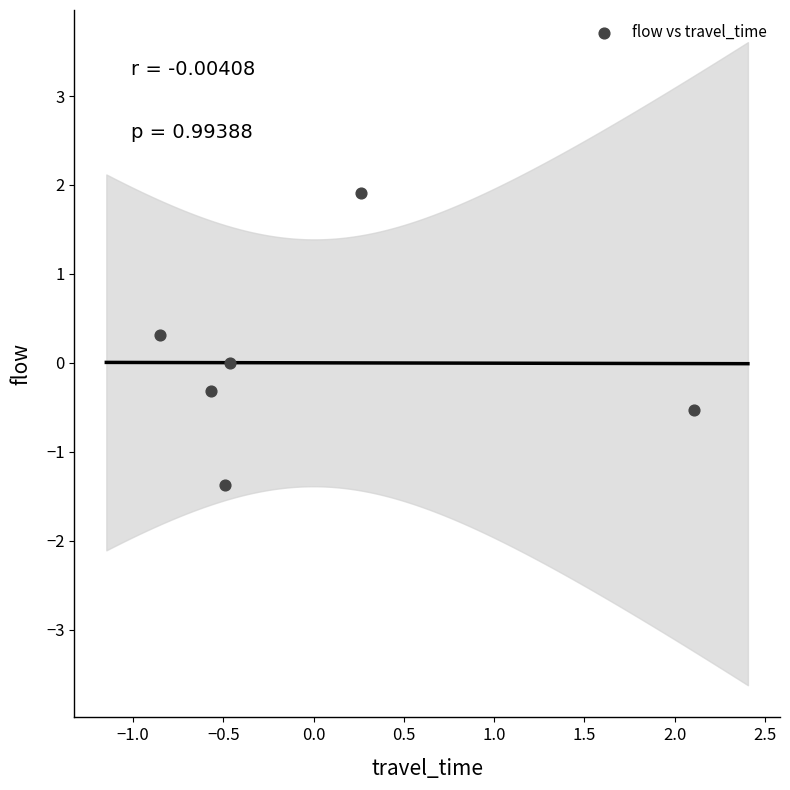

What is the range of X values (max minus min)?

3.0